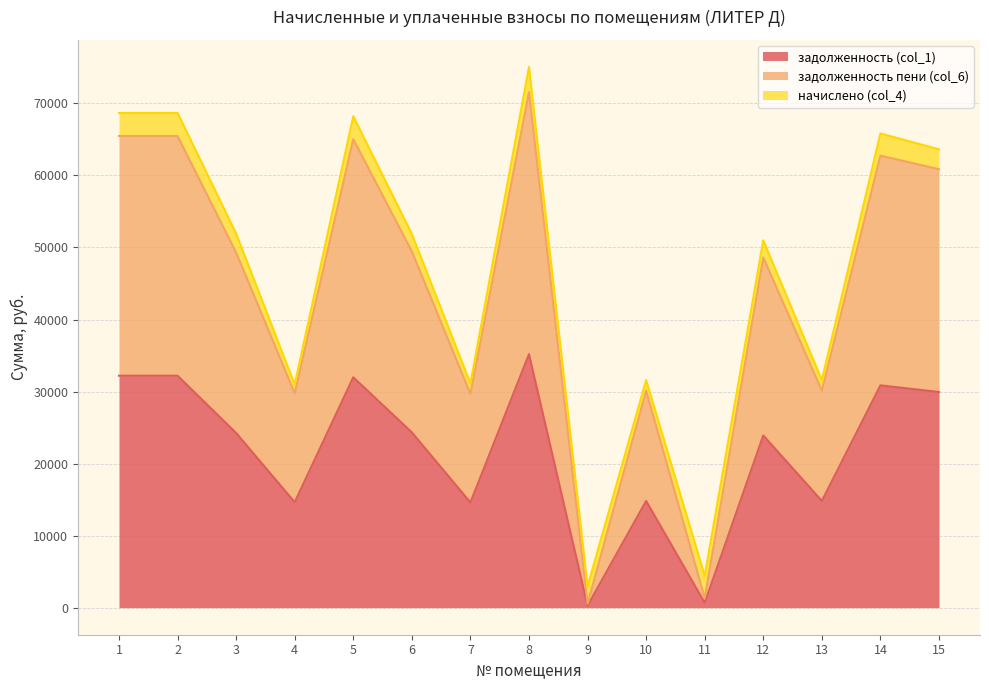

At which category is the sum across all series the highest?

8